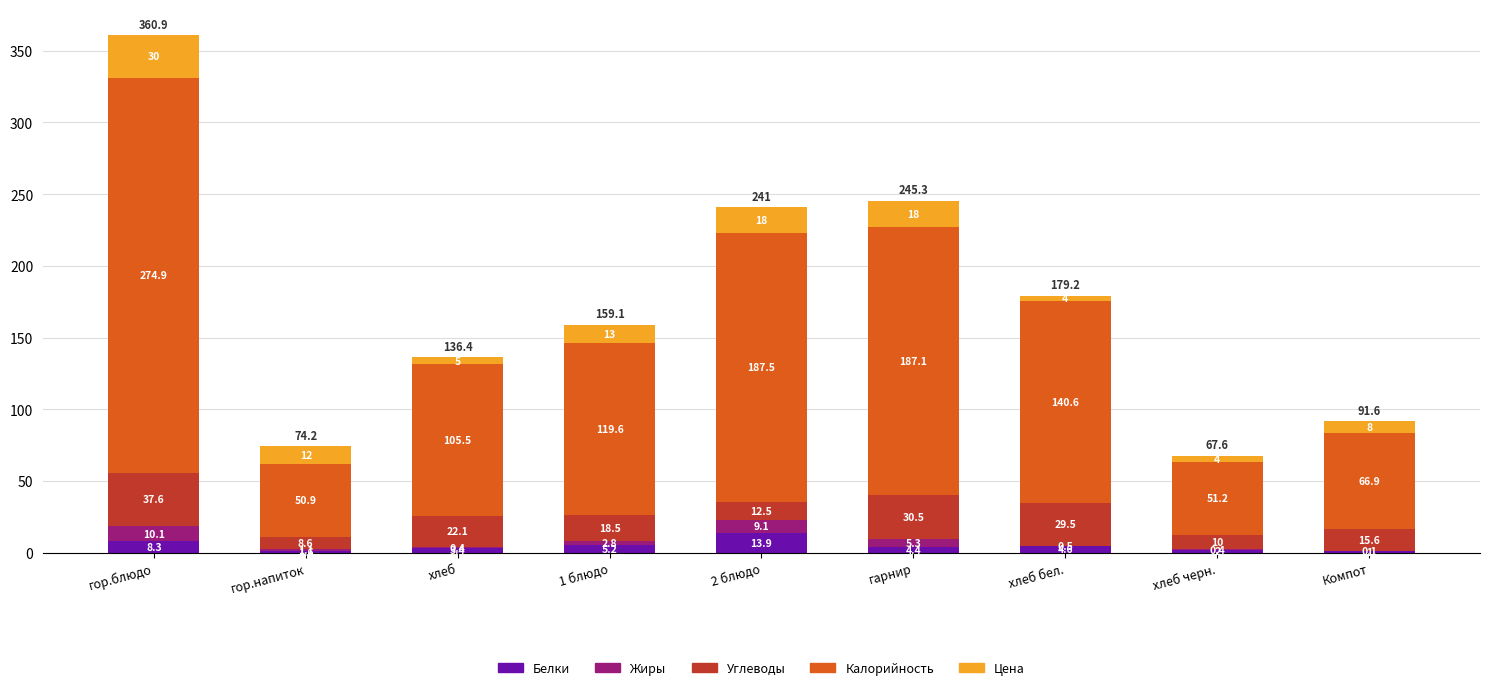

True or false: Белки has a value of 1.0 at Компот.

True